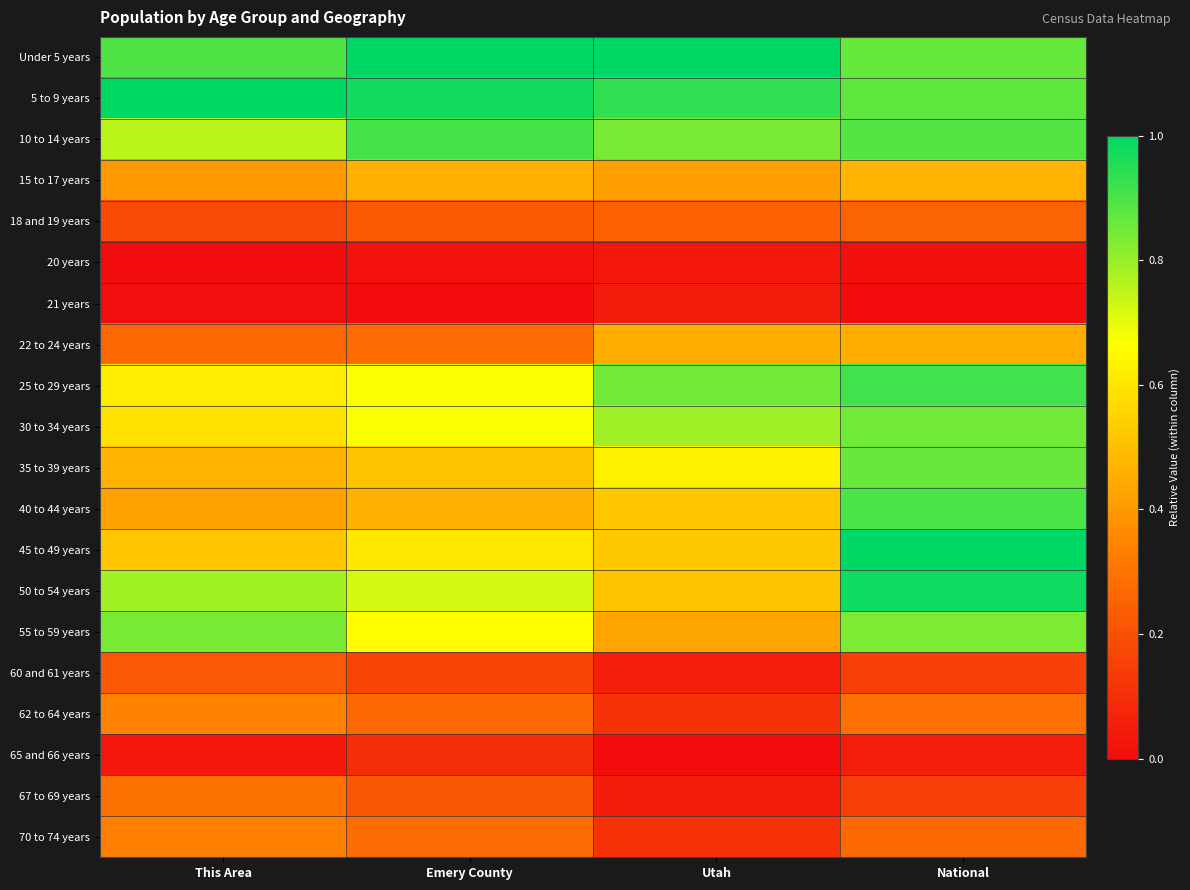

Which label corresponds to the smallest value in the chart?

This Area